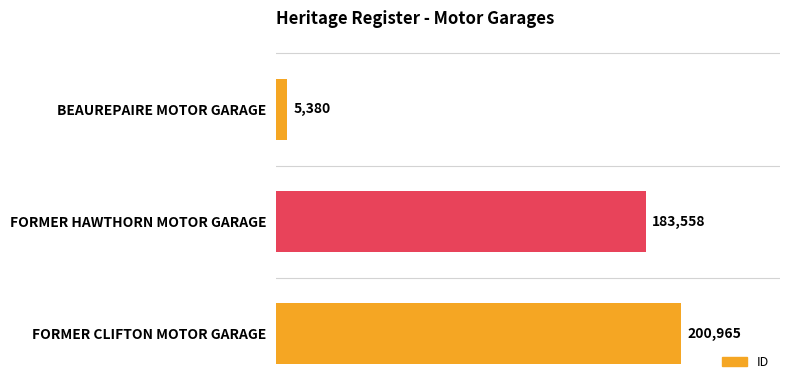

Are the bars horizontal?

Yes